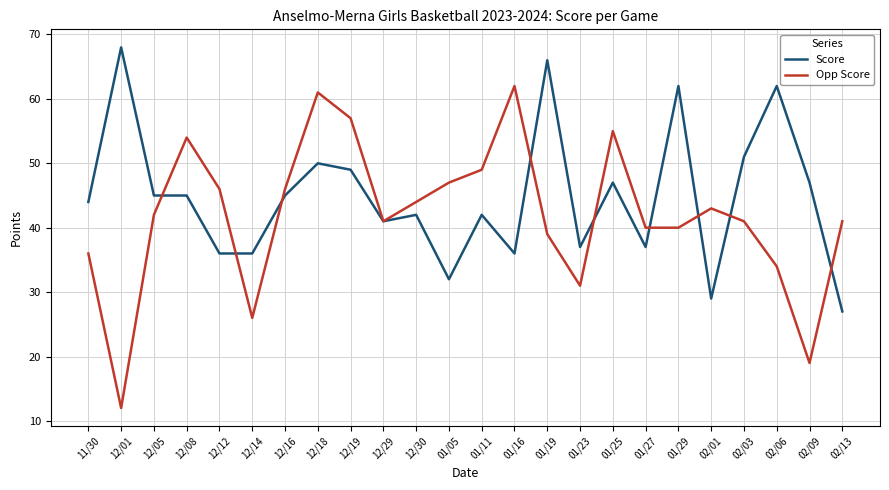

Reading left to right, transcribe all the data shown in this chart.

Score: 44	68	45	45	36	36	45	50	49	41	42	32	42	36	66	37	47	37	62	29	51	62	47	27
Opp Score: 36	12	42	54	46	26	46	61	57	41	44	47	49	62	39	31	55	40	40	43	41	34	19	41